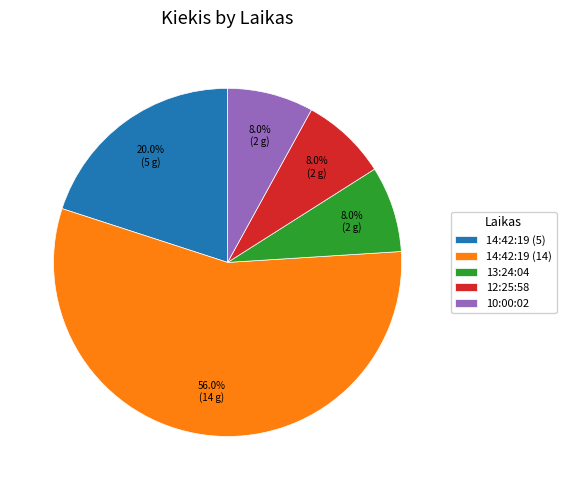

To the nearest percent, what percentage of the pie is 10:00:02?

8%